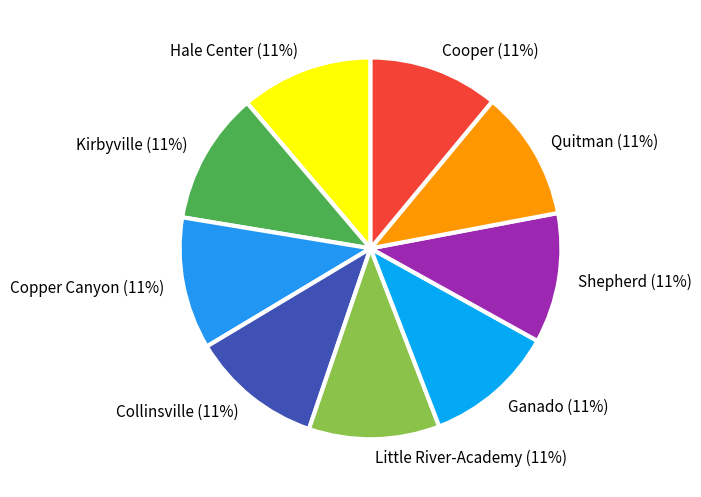

To the nearest percent, what is the average slice percentage?

11%